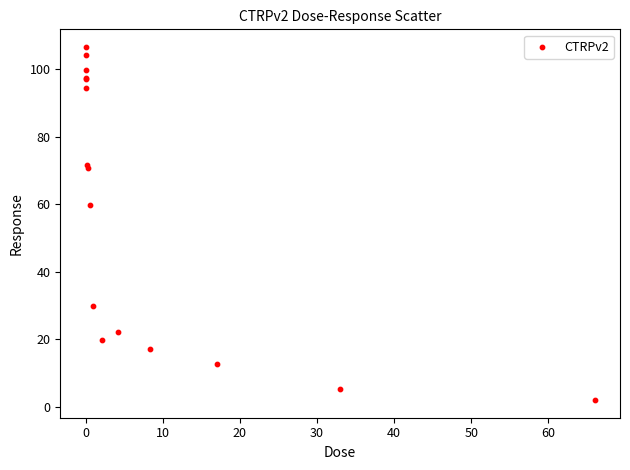

What Y value in the scatter plot is closest to 54?

59.7